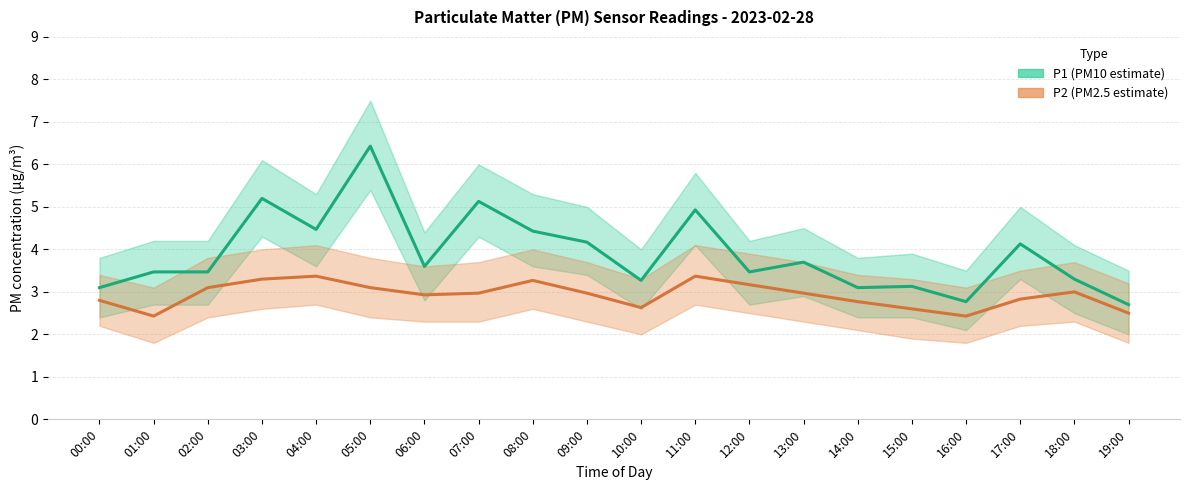

True or false: P1 (PM10 estimate) has more than 1 points higher than both neighbors.

True